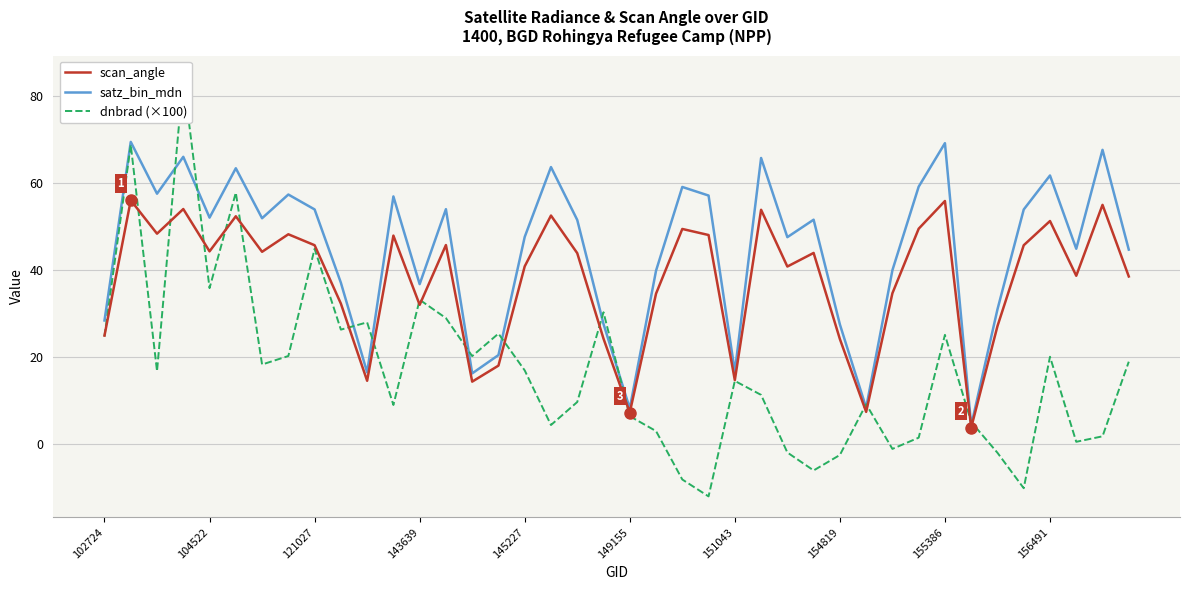

What is the lowest value of the satz_bin_mdn series?

4.2